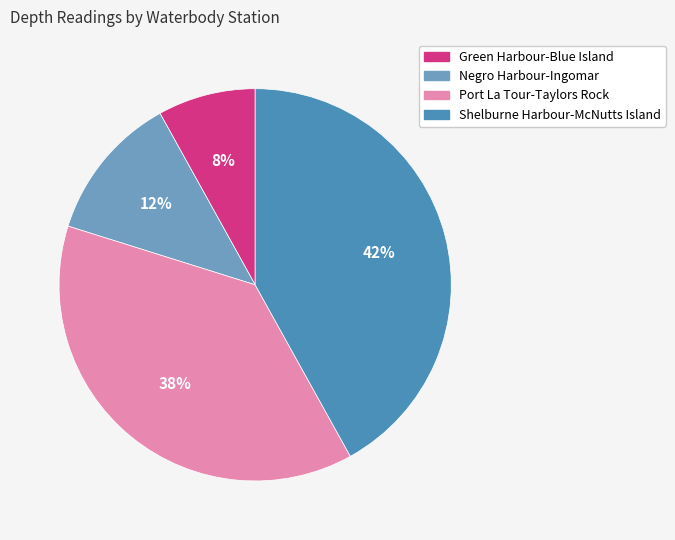

Is there a majority slice in this chart?

No